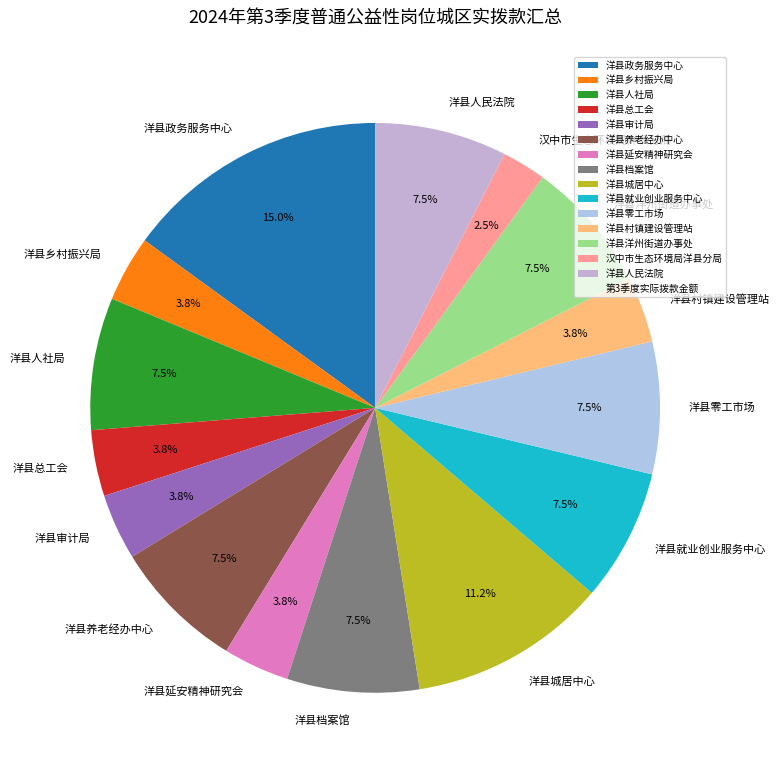

Which category has the biggest portion of the pie?

洋县政务服务中心